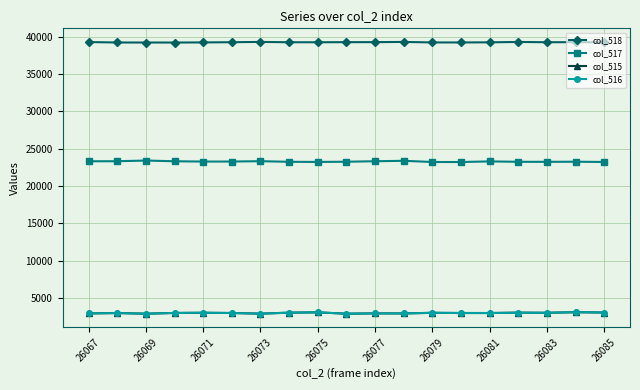

What is the minimum value shown in the chart?

2919